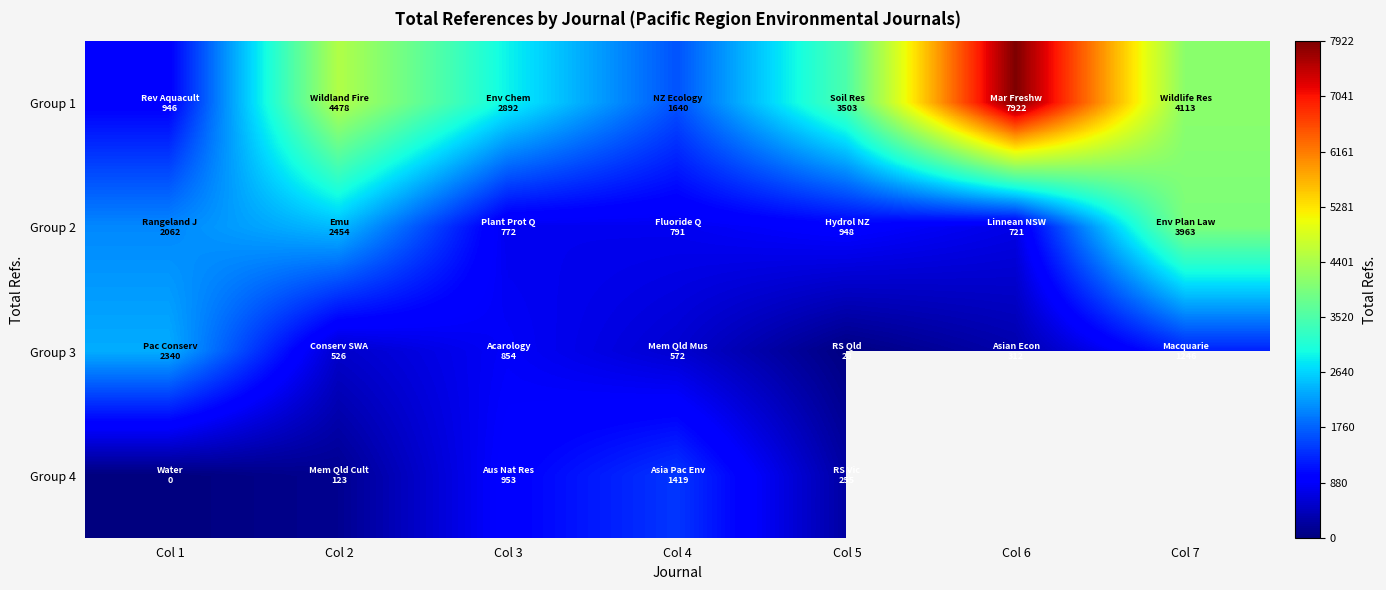

Which series has the widest spread of values?

Group 1